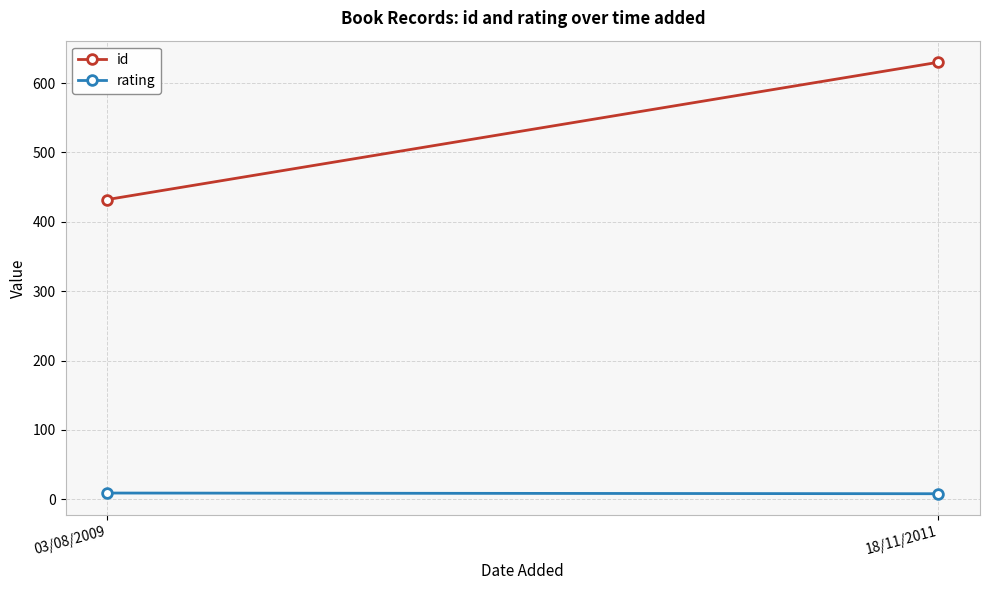

Which category has the highest value across all series?

18/11/2011